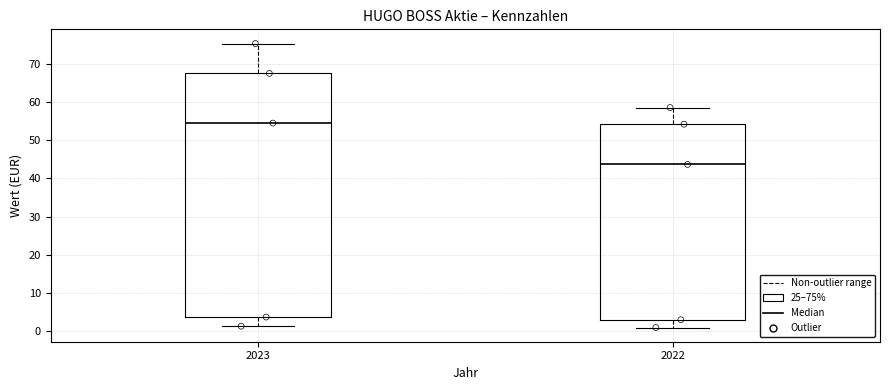

Which box's median line is the lowest?

2022